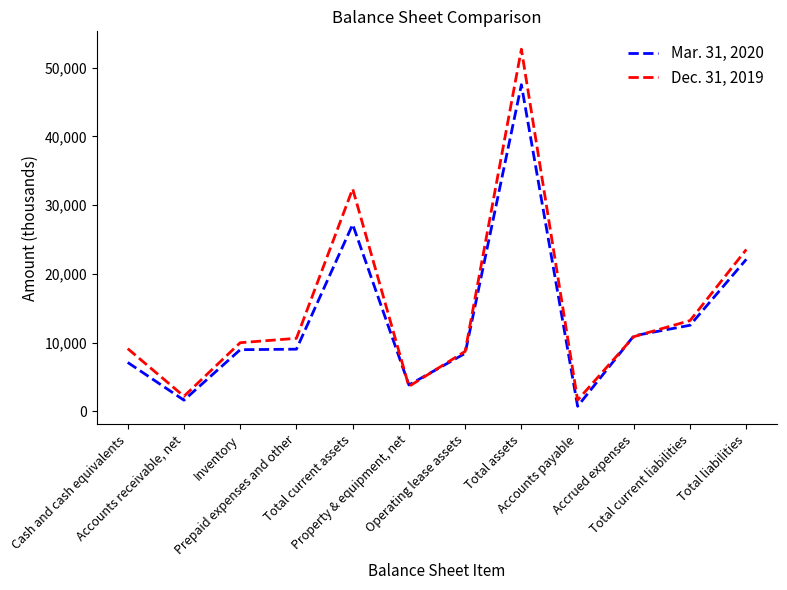

Between Cash and cash equivalents and Accrued expenses, which series saw the biggest shift?

Mar. 31, 2020